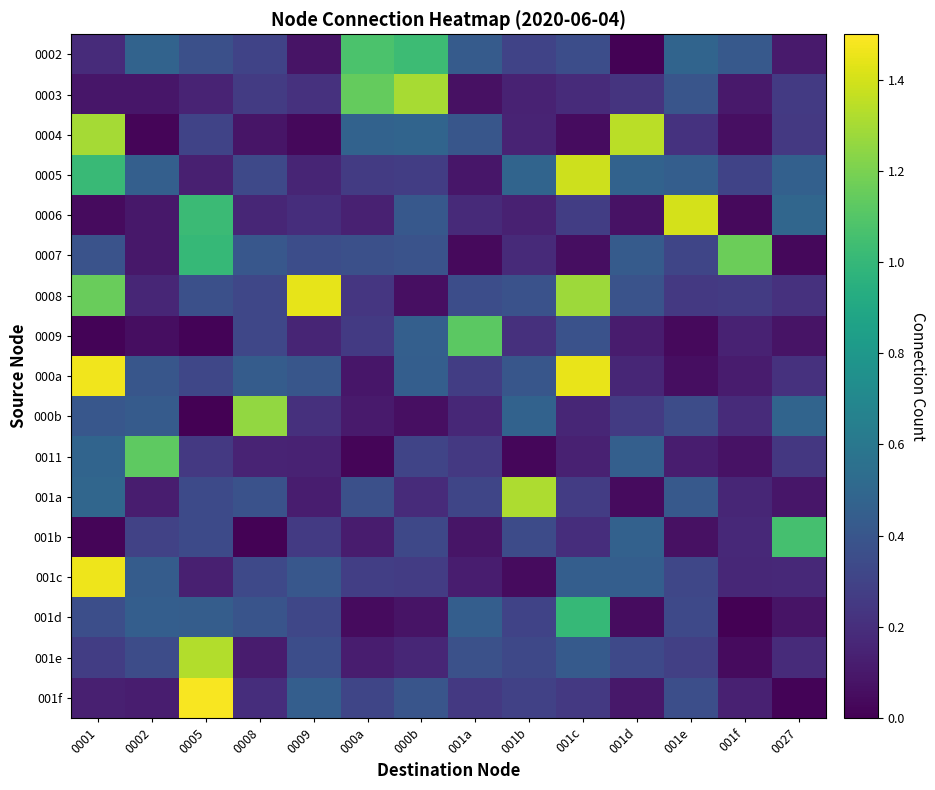

What is the total value across all series at 0008?

5.4